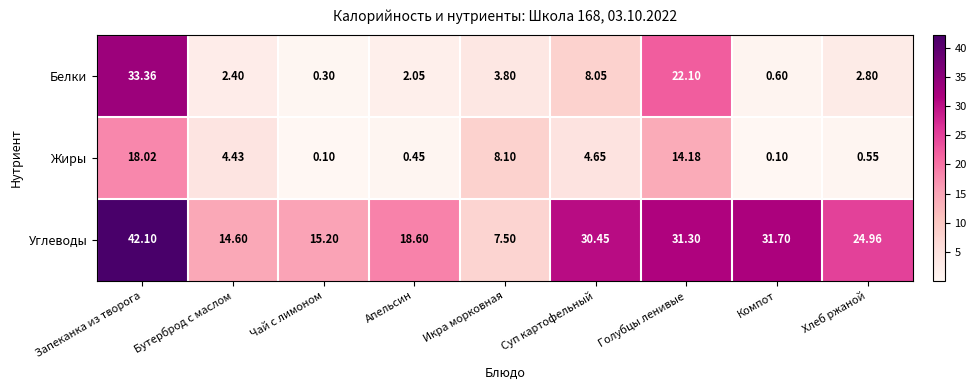

List the series in order of their peak value, highest first.

Углеводы, Белки, Жиры